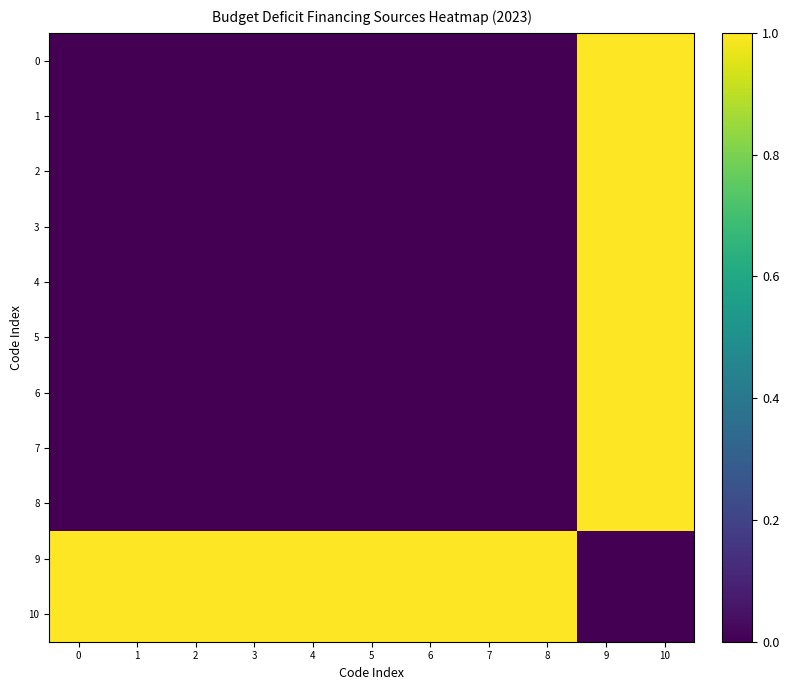

At how many categories does at least one series exceed 0?

11